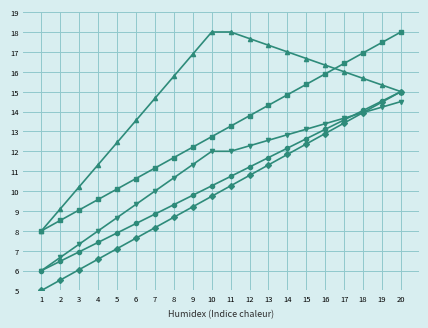

What is the spread (max minus min) of values at 2?

3.6